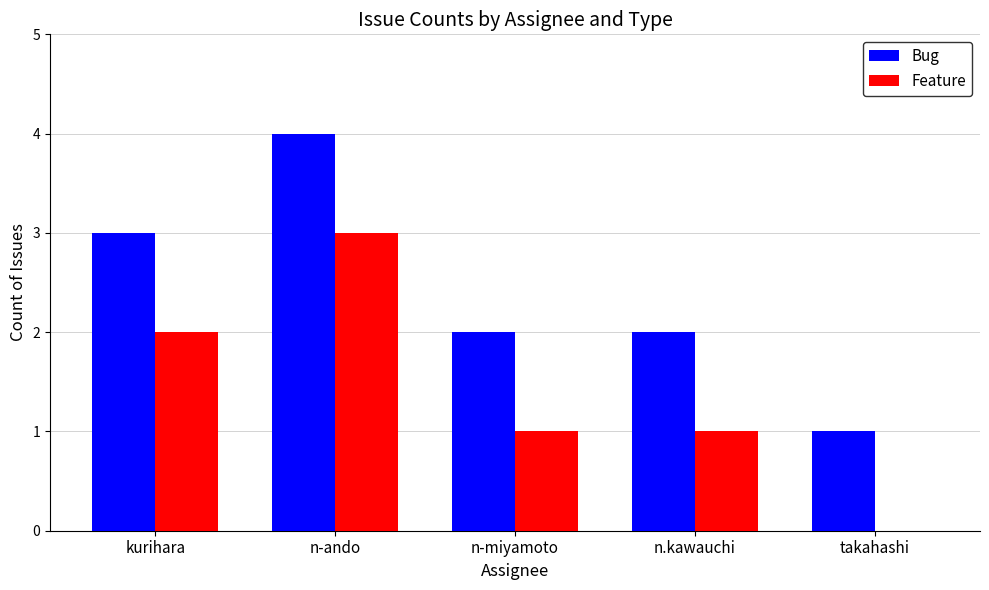

Reading left to right, list all the values displayed in this chart.

Bug: 3	4	2	2	1
Feature: 2	3	1	1	0